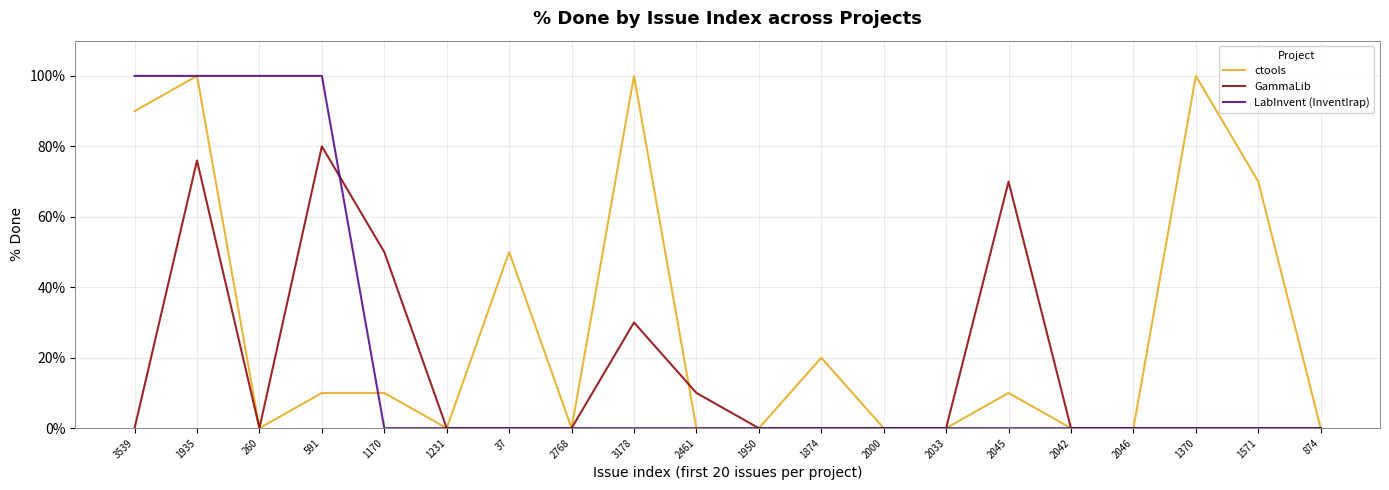

The value of GammaLib at 1170 is 76. True or false?

False